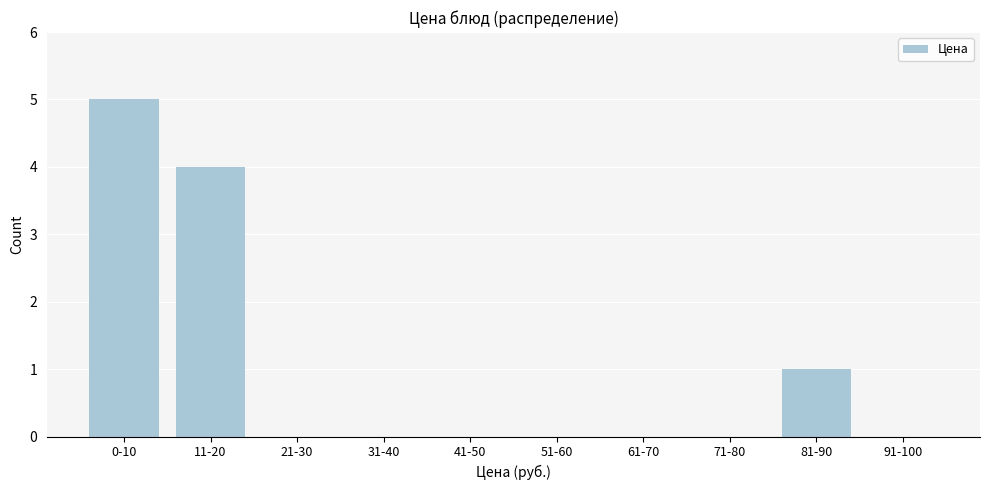

Reading left to right, what are all the values shown in this chart?

0-10=5	11-20=4	21-30=0	31-40=0	41-50=0	51-60=0	61-70=0	71-80=0	81-90=1	91-100=0